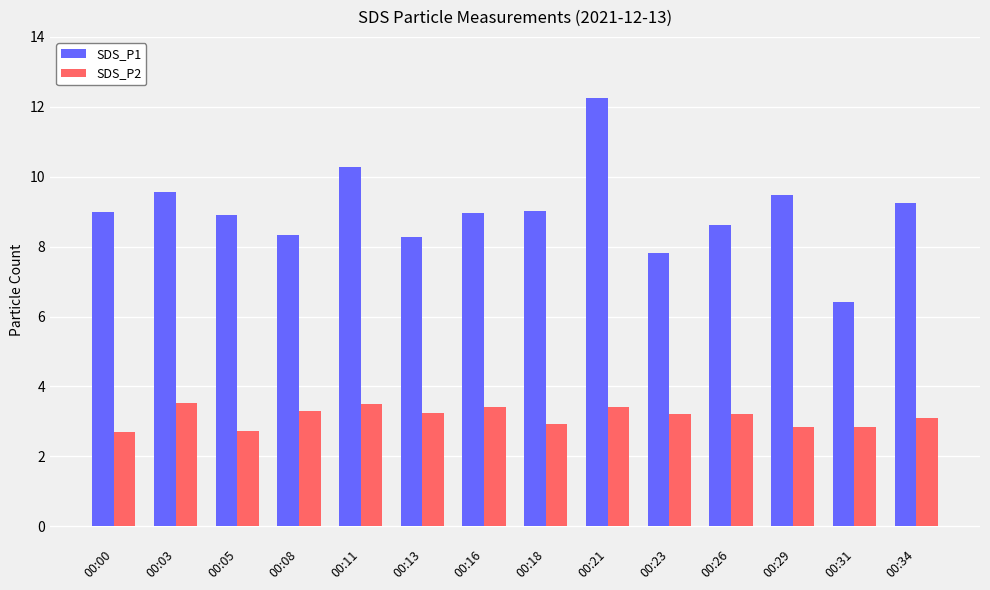

What is the total value across all series at 00:26?

11.9